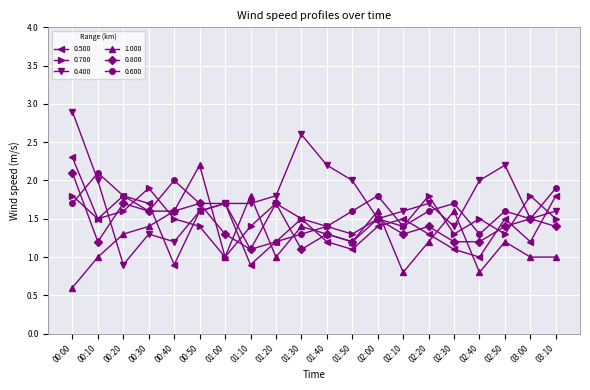

What is the minimum value shown in the chart?

0.6